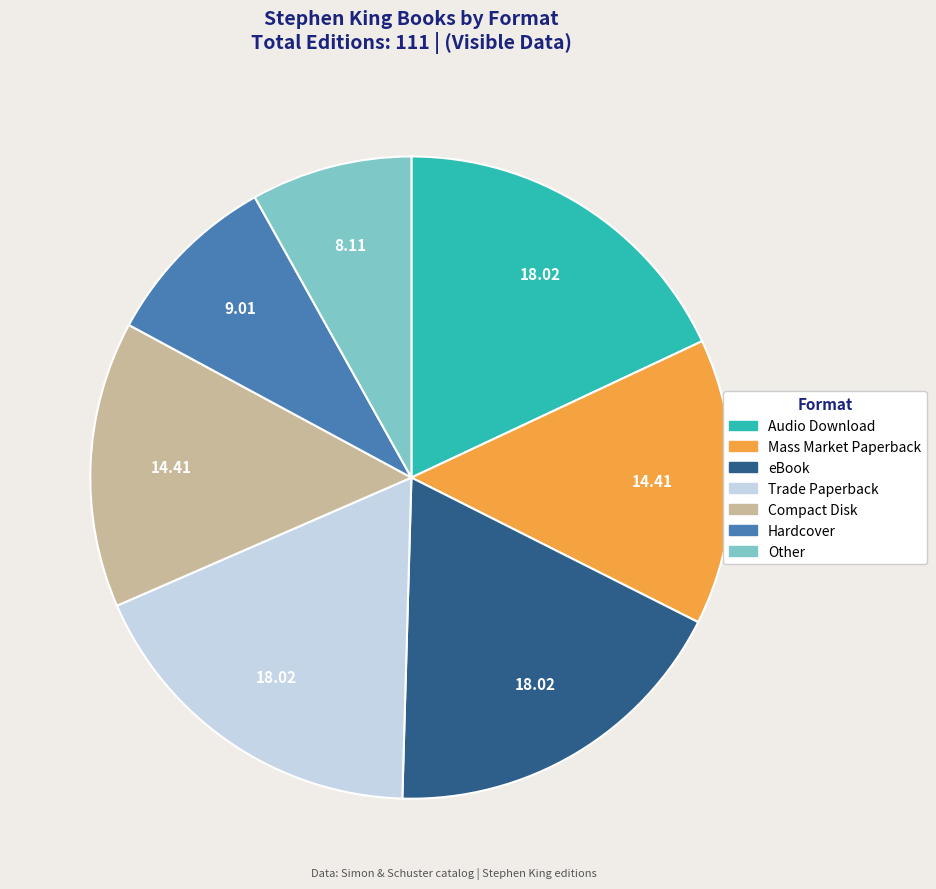

Is there a majority slice in this chart?

No